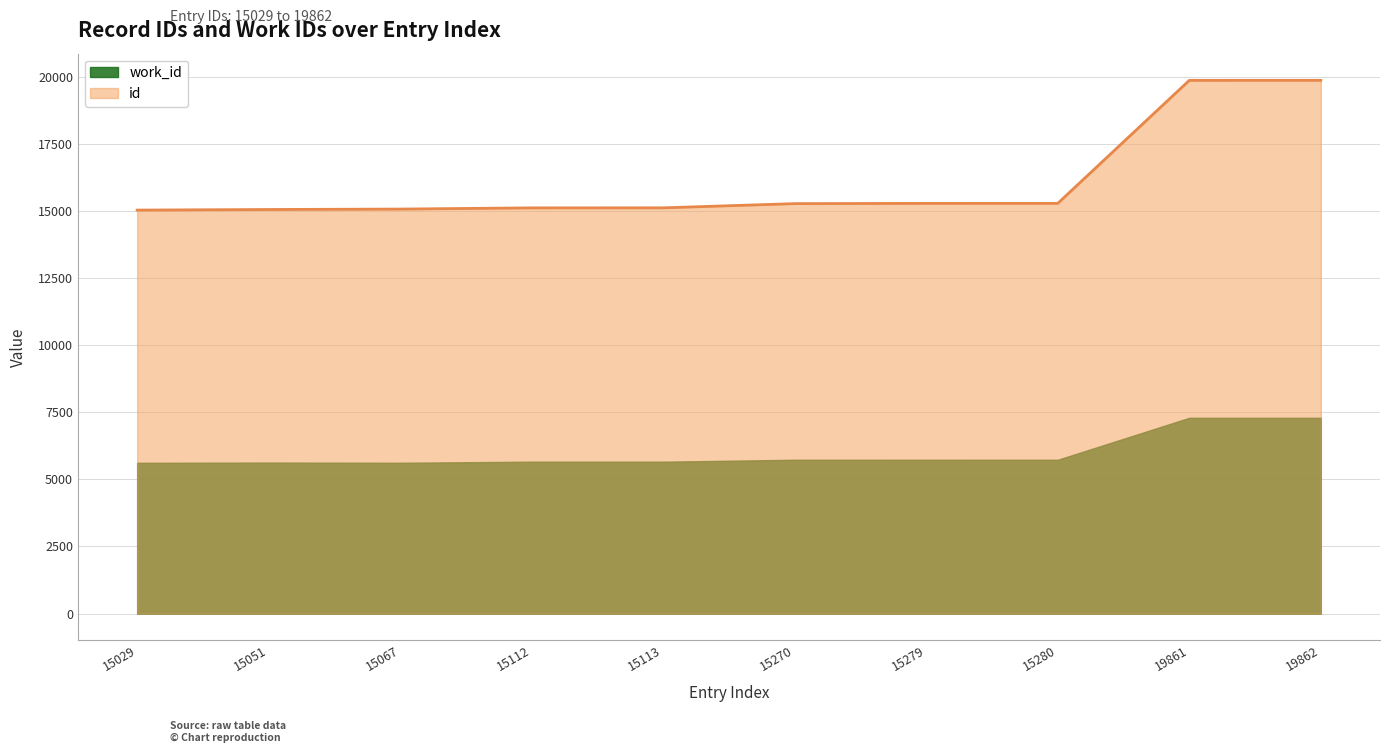

Which category has the lowest value in the work_id series?

15029